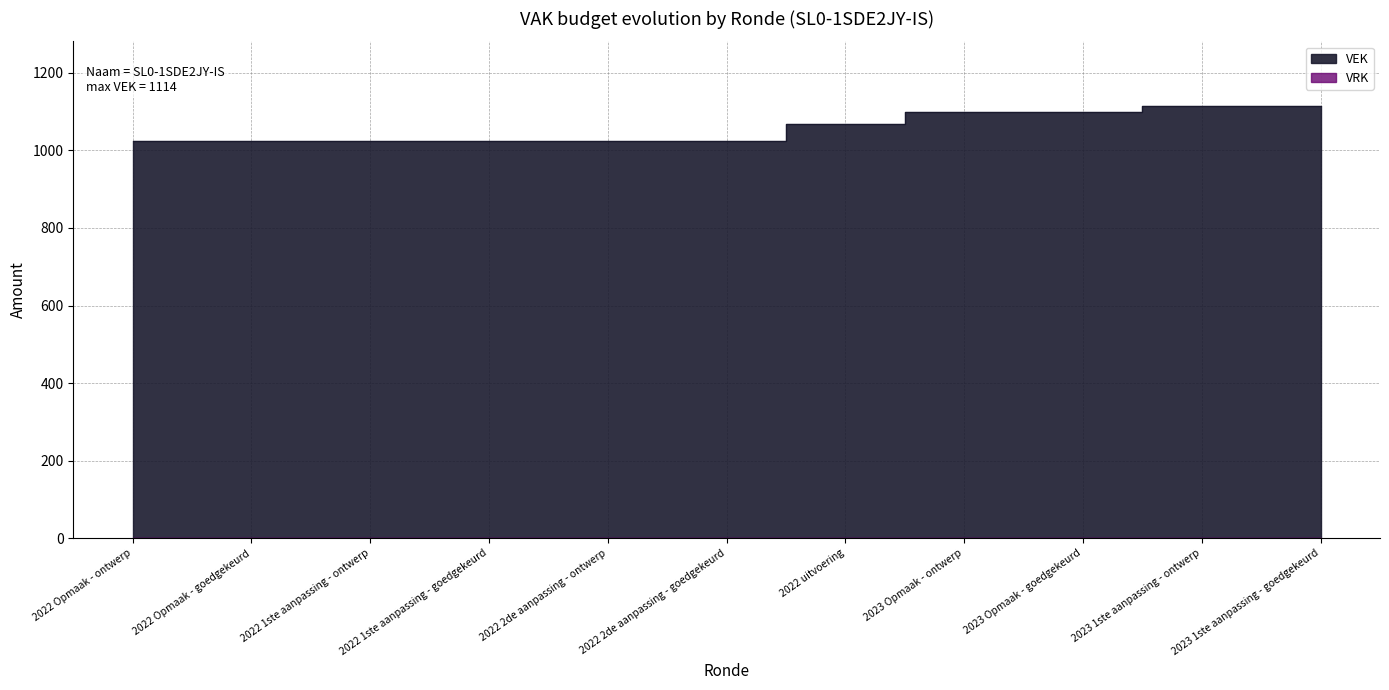

List the labels in order of value, smallest first.

2022 Opmaak - ontwerp, 2022 Opmaak - goedgekeurd, 2022 1ste aanpassing - ontwerp, 2022 1ste aanpassing - goedgekeurd, 2022 2de aanpassing - ontwerp, 2022 2de aanpassing - goedgekeurd, 2022 uitvoering, 2023 Opmaak - ontwerp, 2023 Opmaak - goedgekeurd, 2023 1ste aanpassing - ontwerp, 2023 1ste aanpassing - goedgekeurd